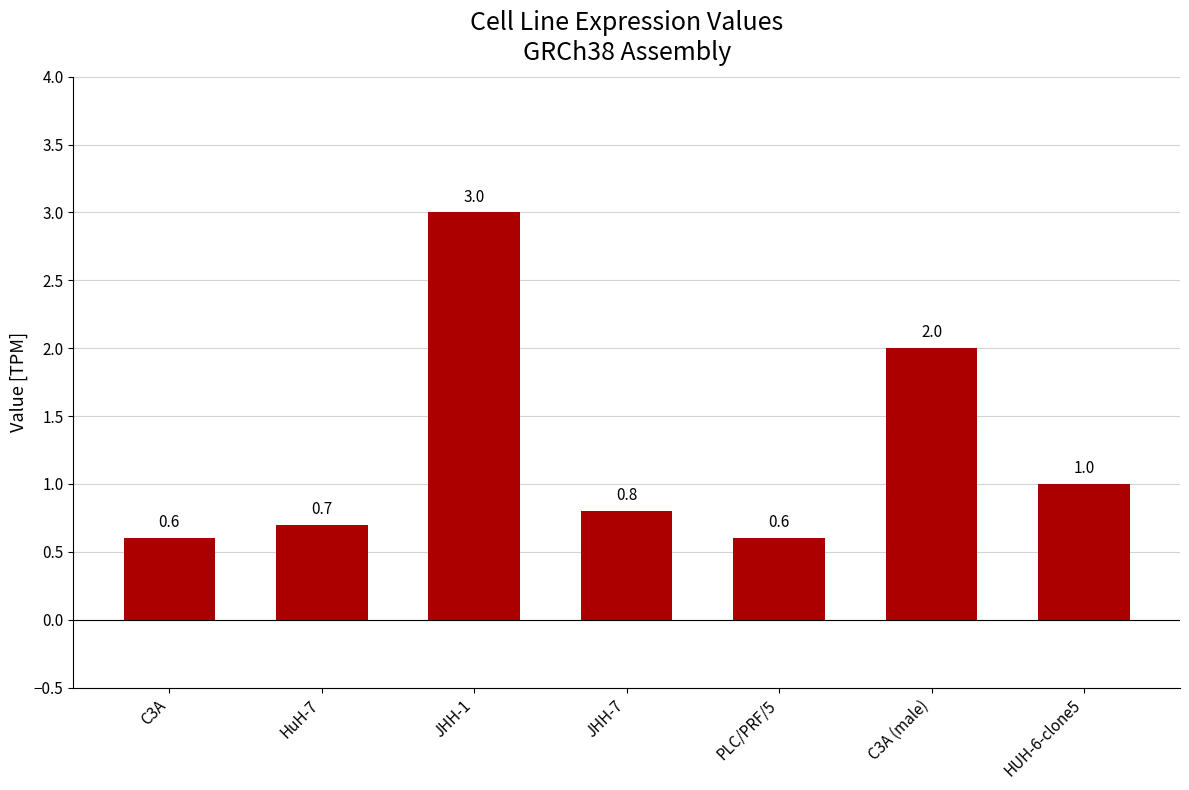

How many bars are there in total?

7